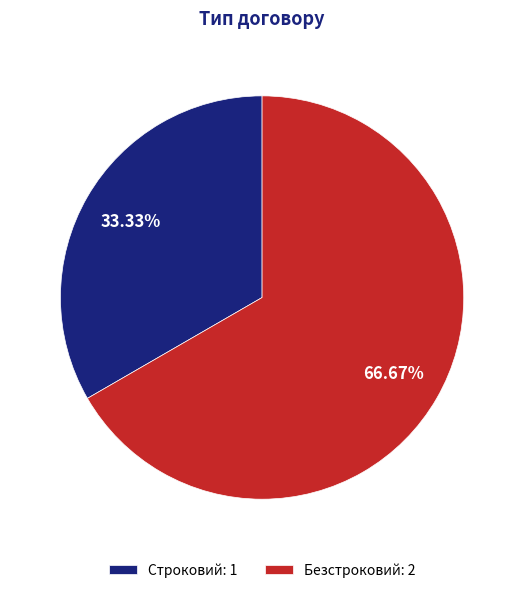

The Строковий slice represents 33% of the pie. True or false?

True